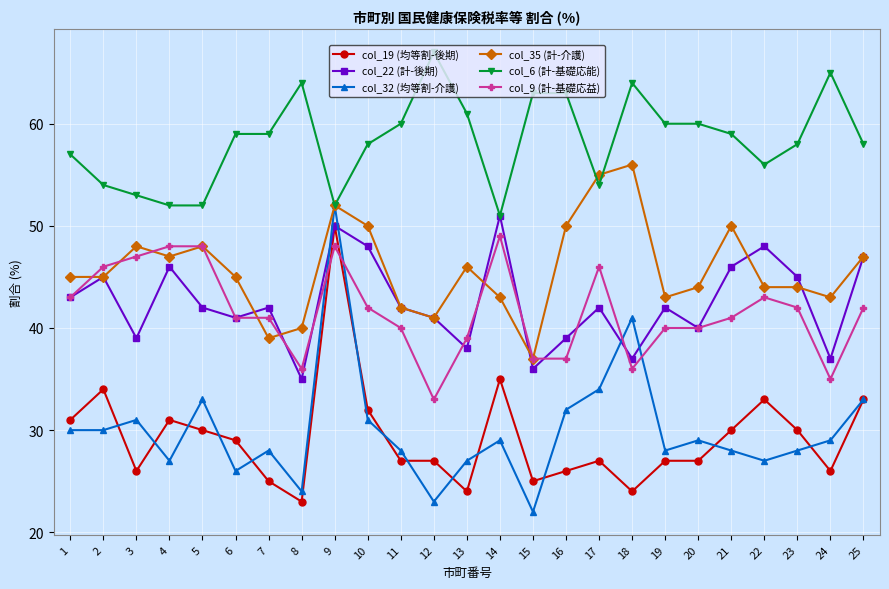

True or false: col_9 (計-基礎応益) has more than 0 interior local peaks.

True